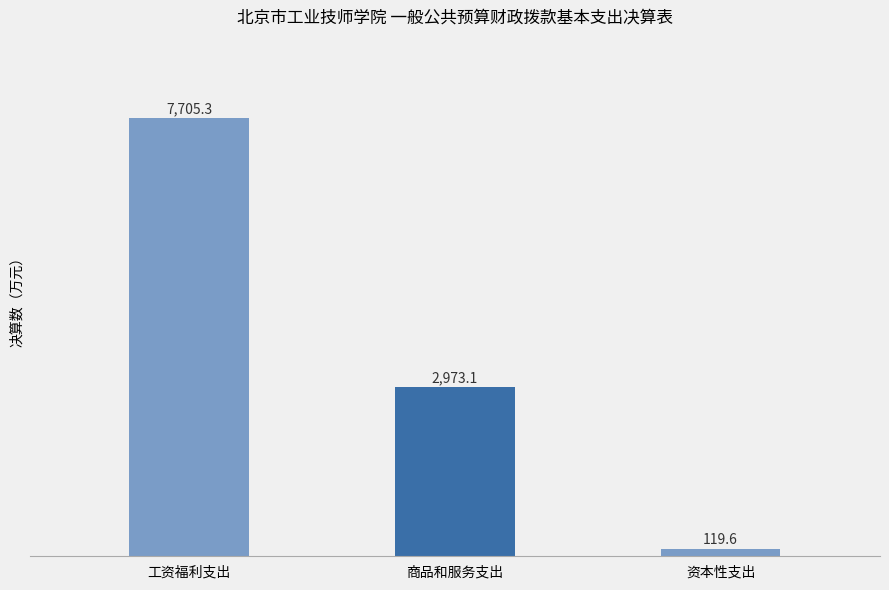

What is the value of the 2nd bar from the left?

2973.1